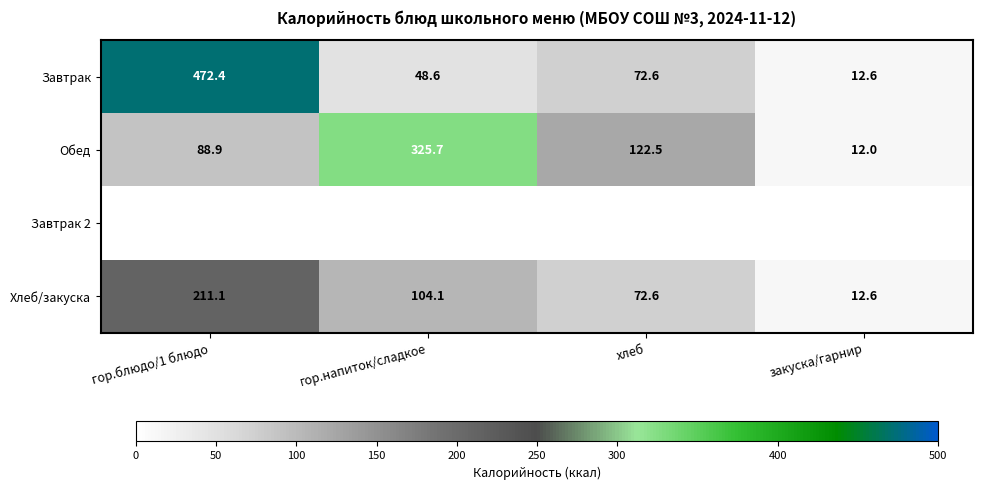

What is the greatest value displayed?

472.4